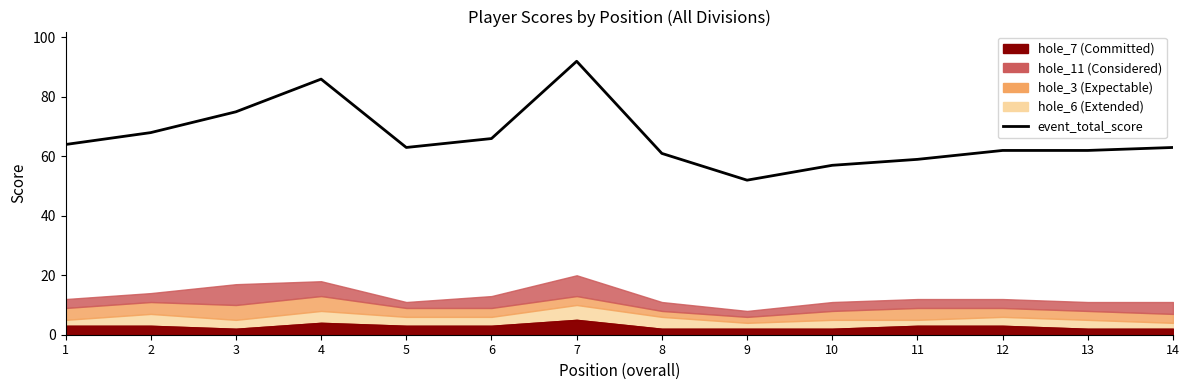

Where does the data first go above 63?

1